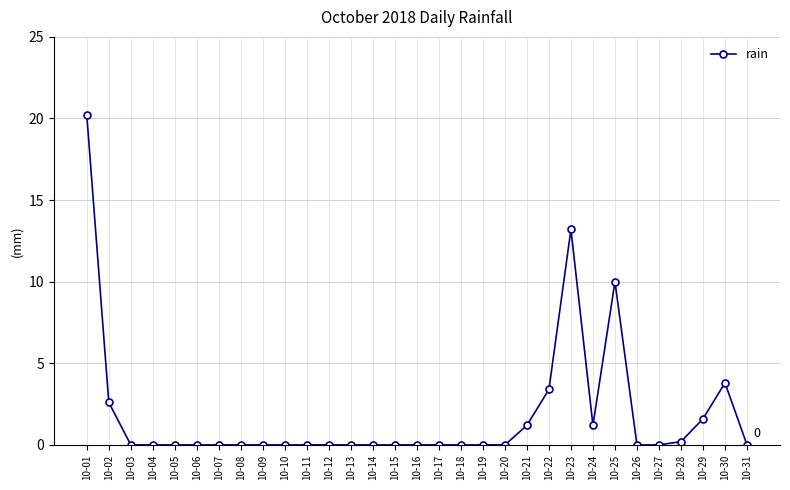

What is the maximum value shown in the chart?

20.2